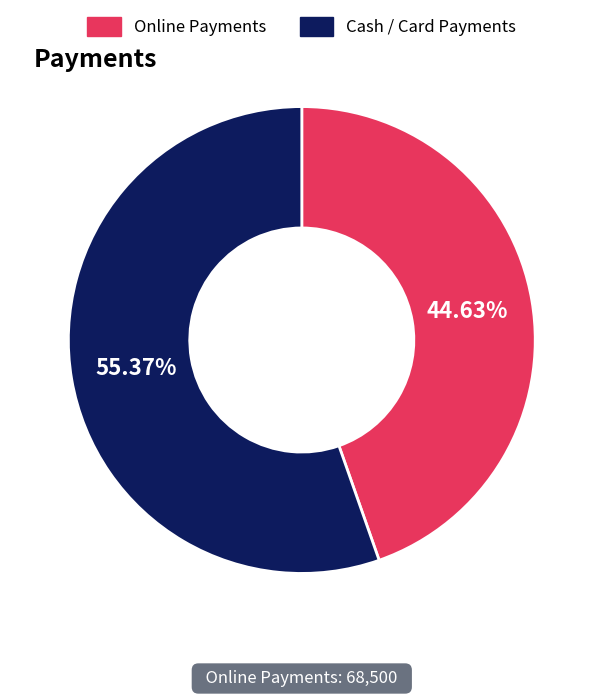

How many slices are in this pie chart?

2